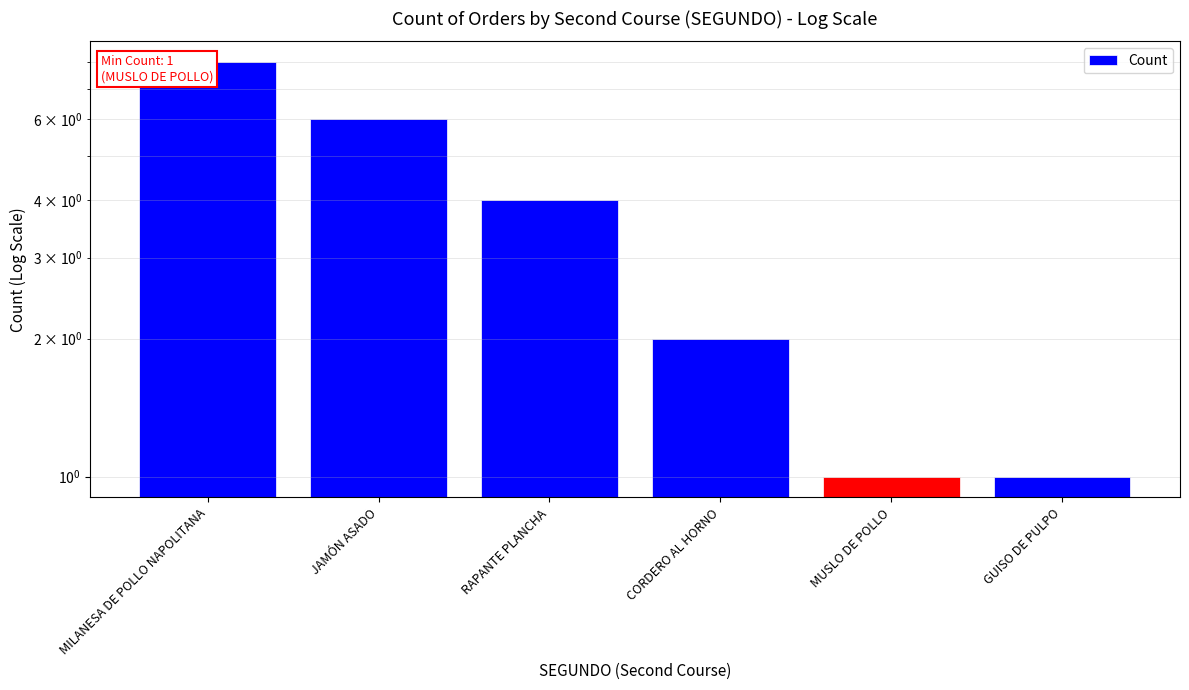

What is the change in value from MILANESA DE POLLO NAPOLITANA to CORDERO AL HORNO?

-6